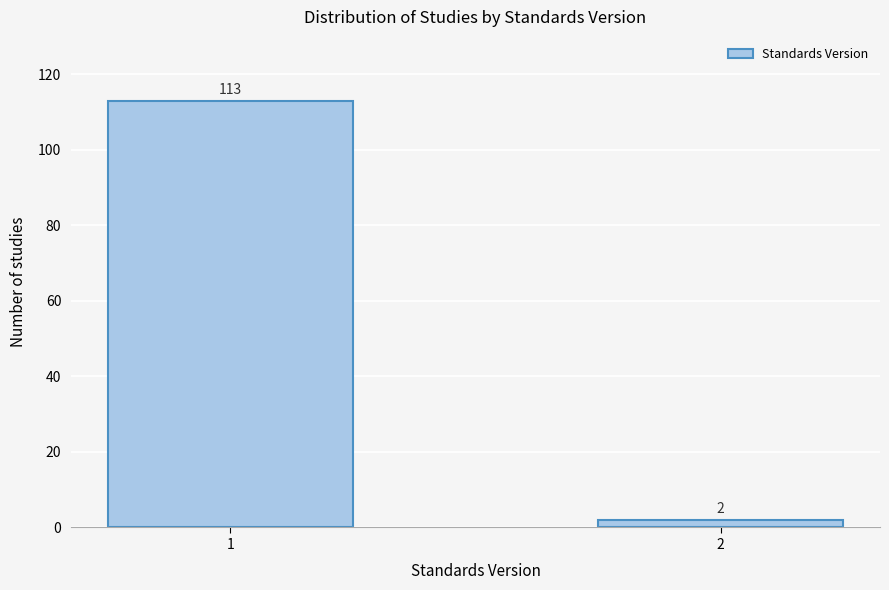

Reading right to left, transcribe all the data shown in this chart.

2	113